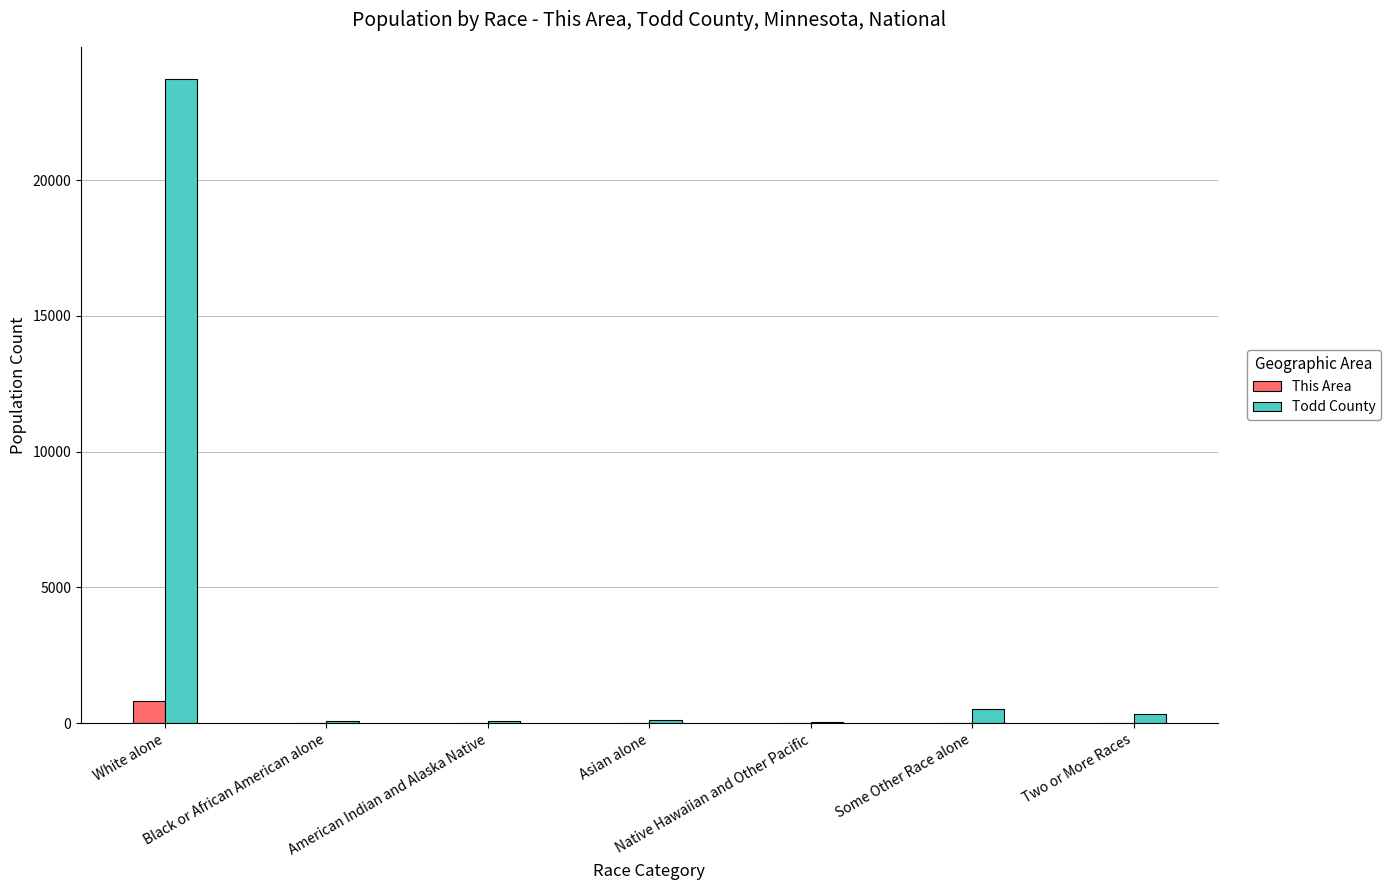

Count the number of data series in this chart.

2